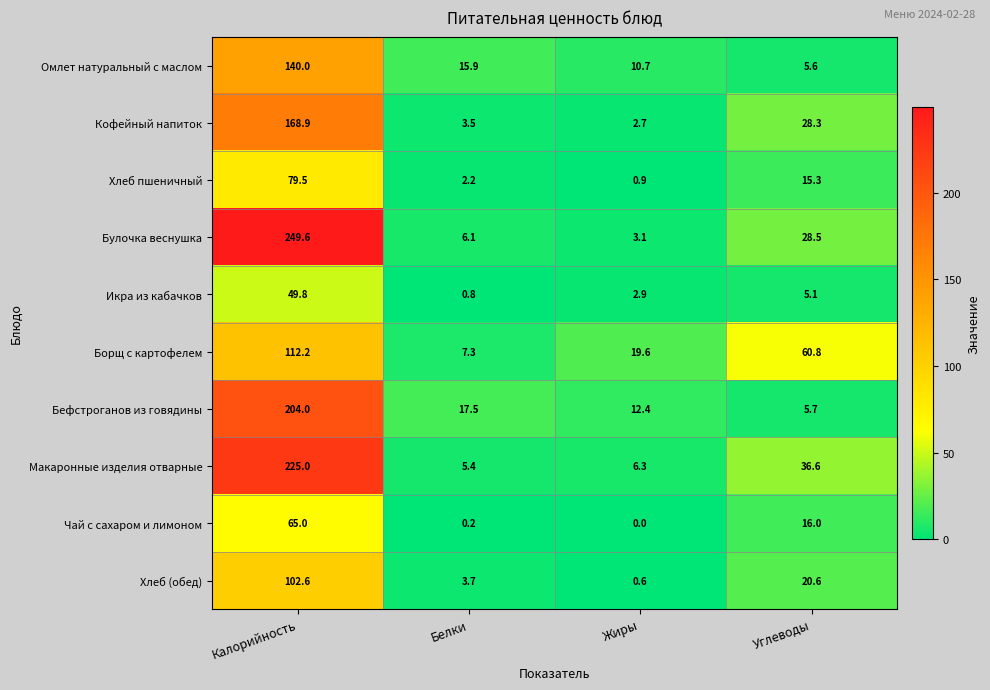

At which label does Хлеб (обед) first exceed 20?

Калорийность